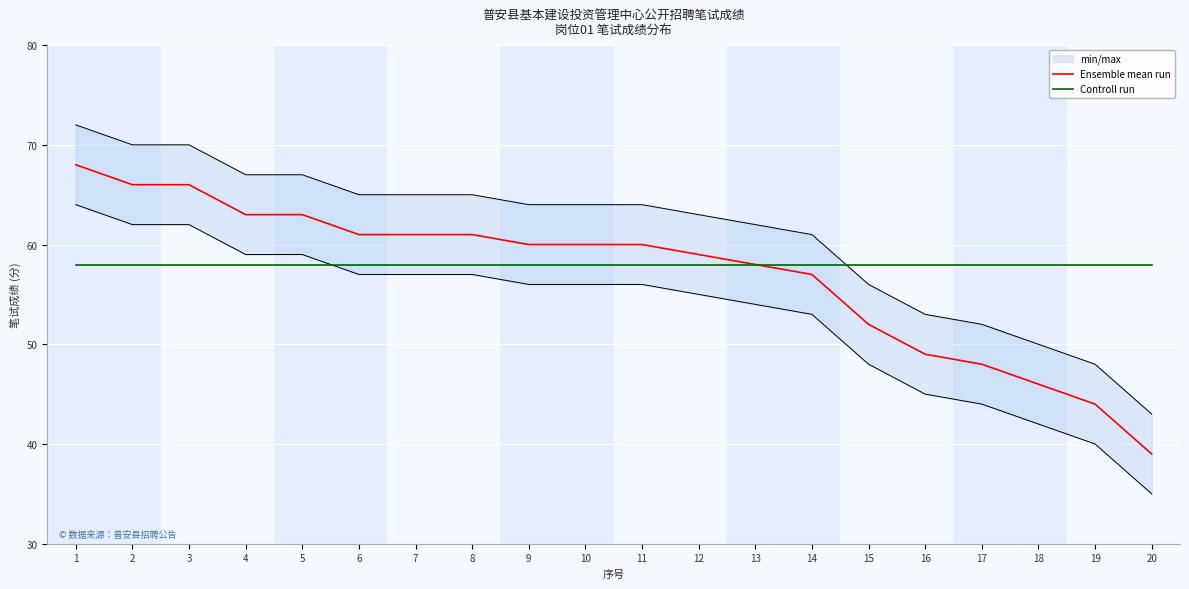

Where is Ensemble mean run nearest to the value 53?

15